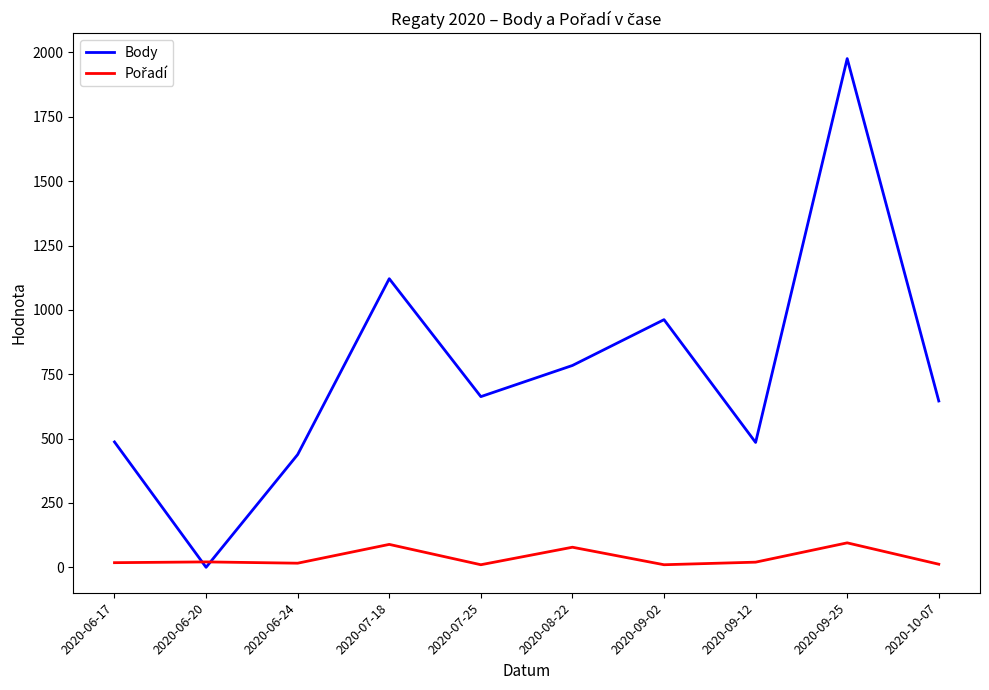

What is the difference between the highest and lowest values at 2020-06-20?

21